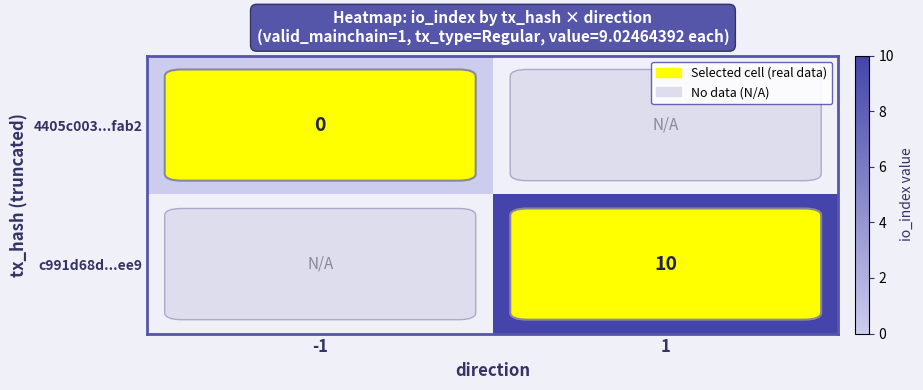

Which label corresponds to the smallest value in the chart?

-1